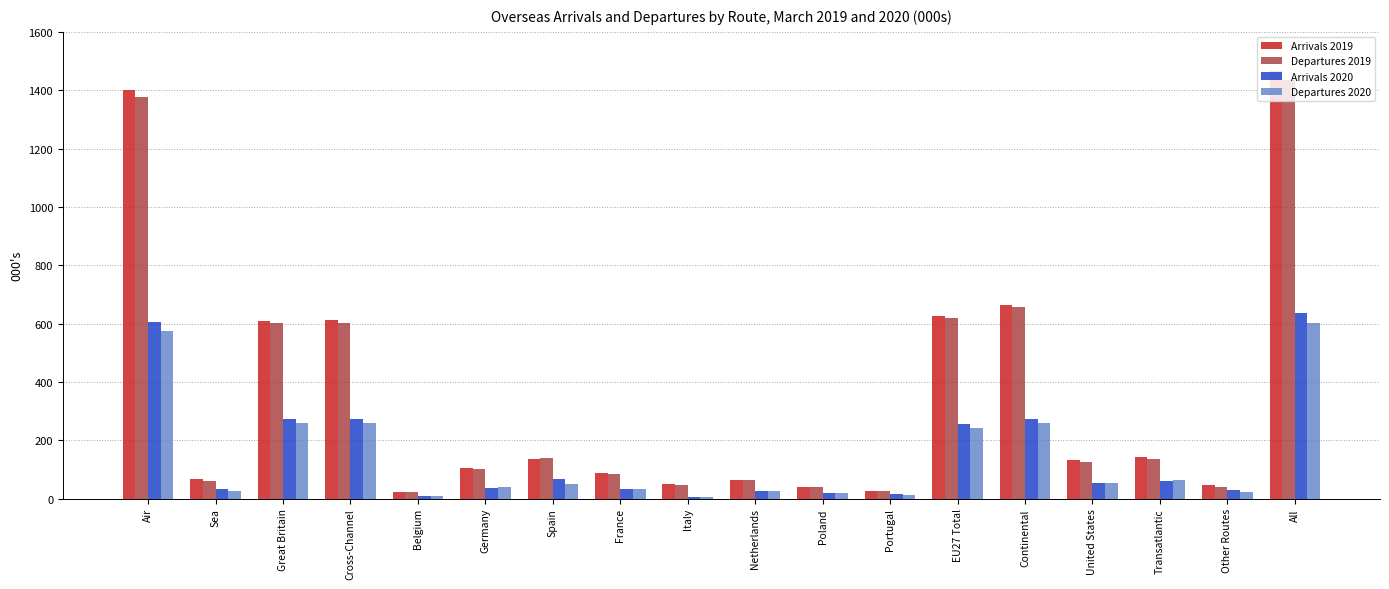

What is the minimum value for Arrivals 2020?

5.6